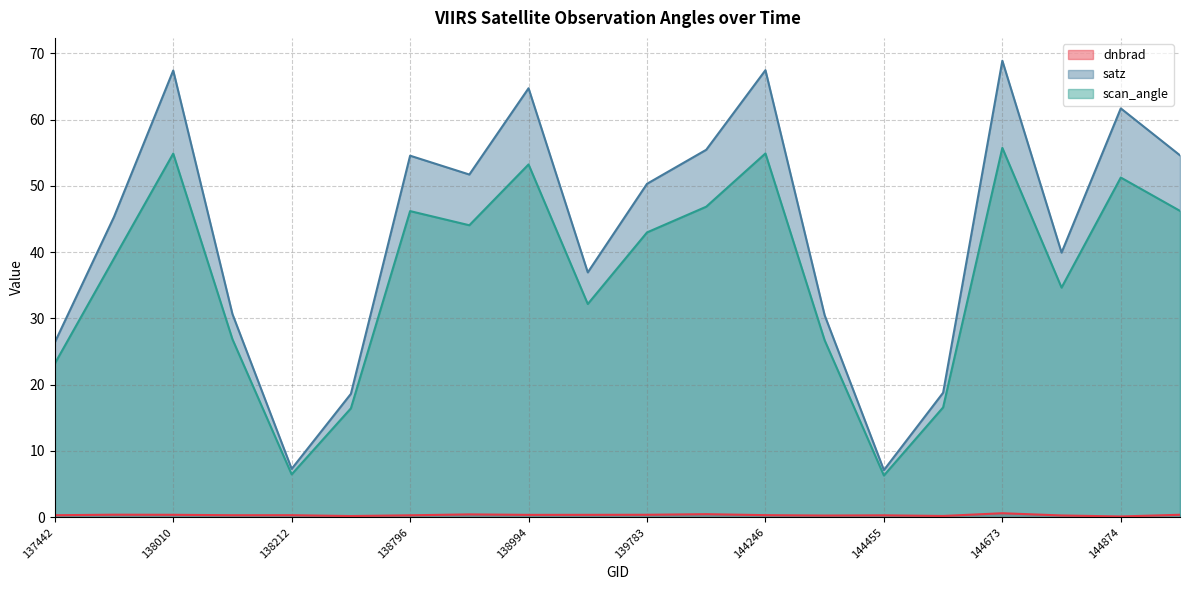

At which category is the sum across all series the highest?

144673